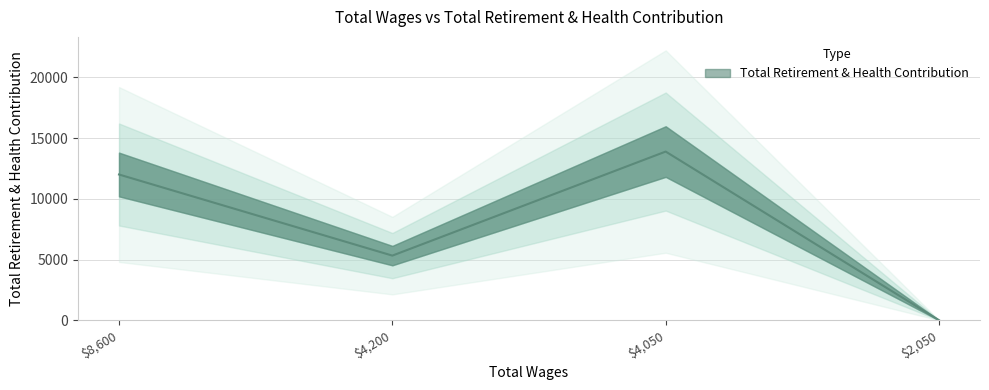

Rank the categories by value from highest to lowest.

4050.0, 8600.0, 4200.0, 2050.0